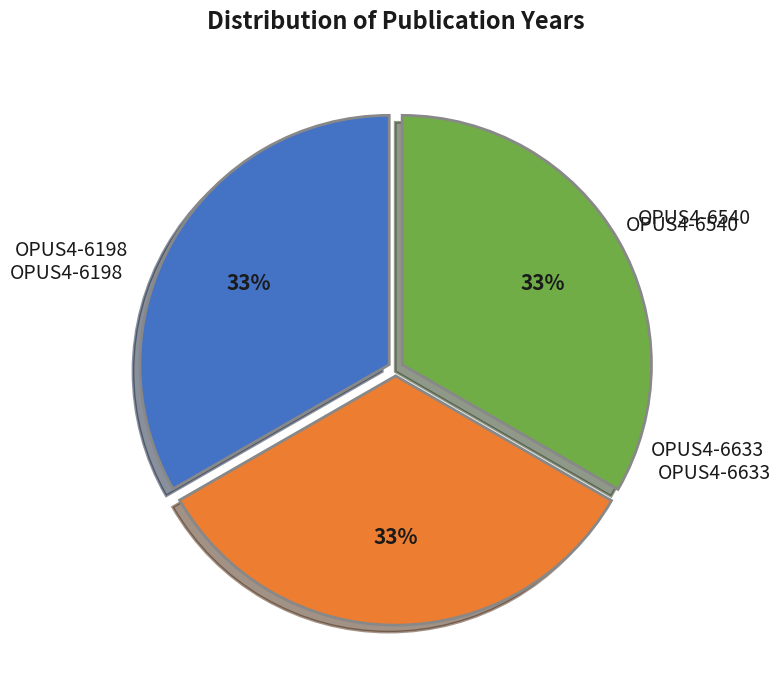

How many segments does this pie chart have?

3